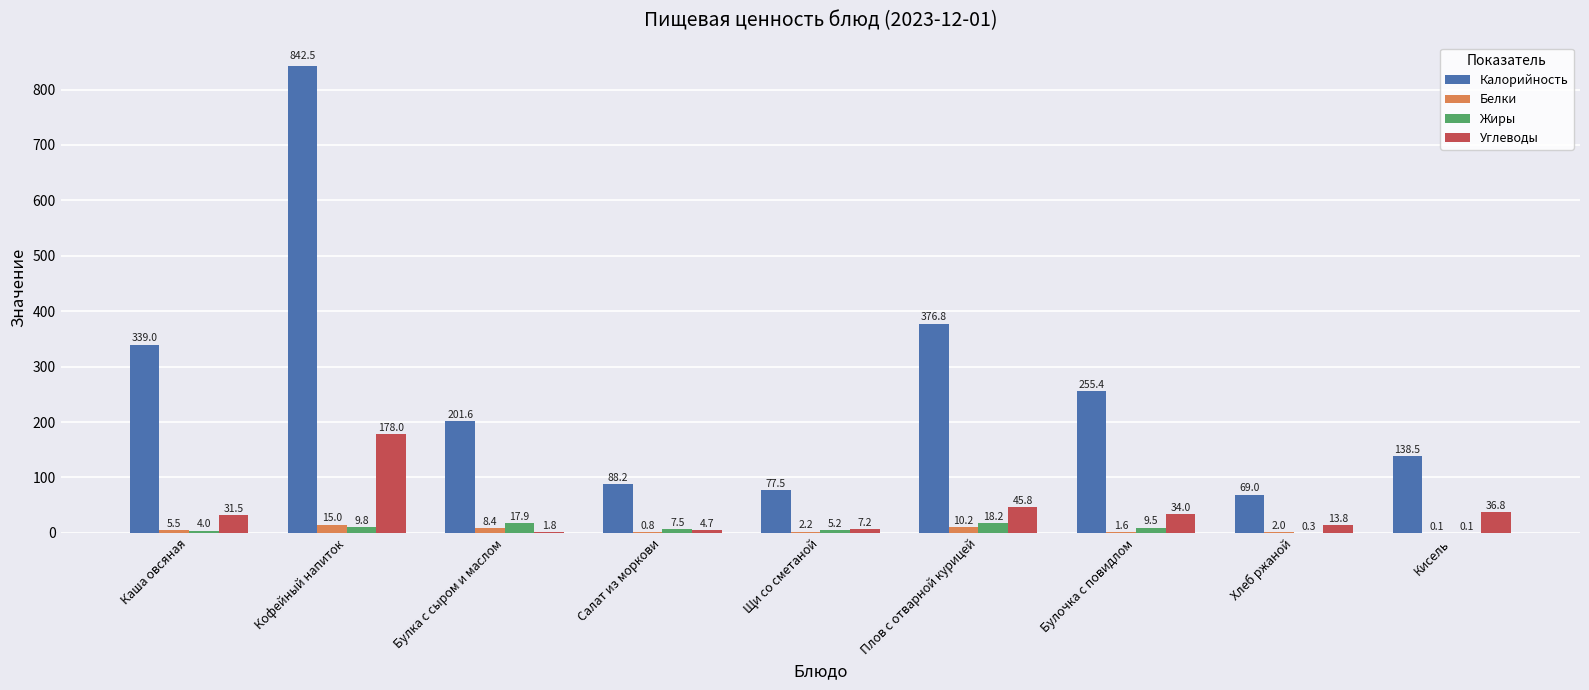

The Калорийность series shows 88.2 at Салат из моркови. True or false?

True